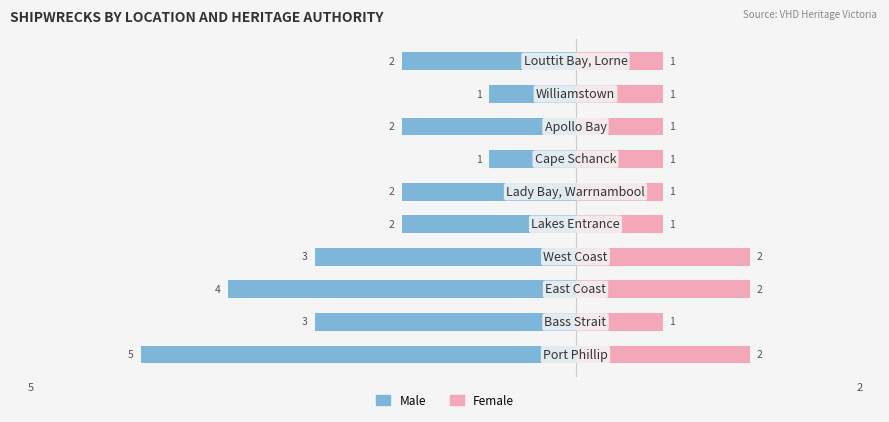

Which series has the widest spread of values?

Male